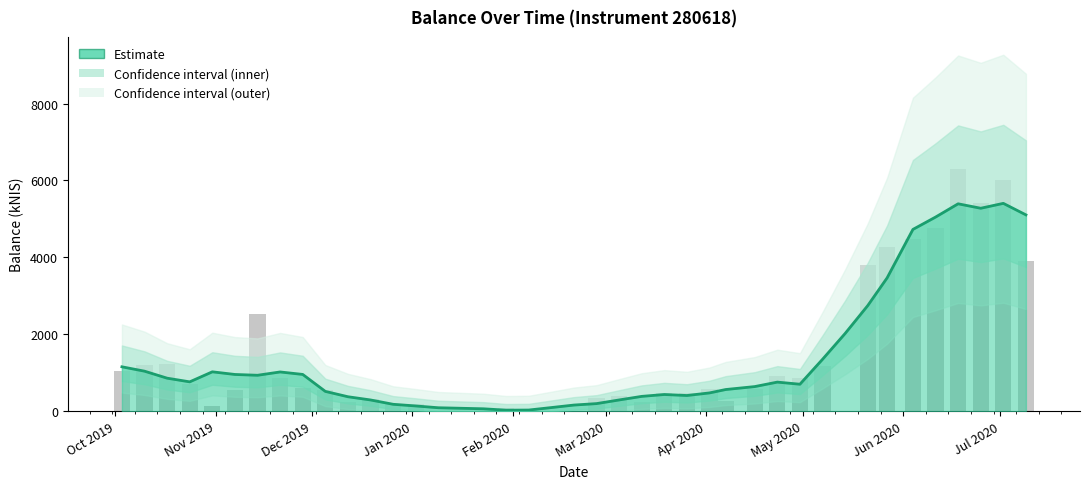

How many values are above zero?

37